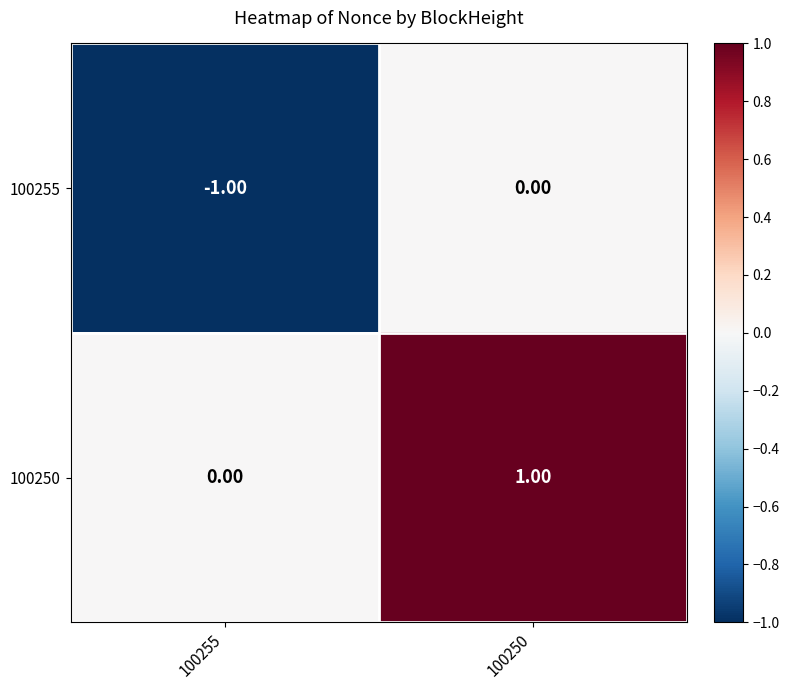

Rank the series at 100250 from highest to lowest value.

100250, 100255